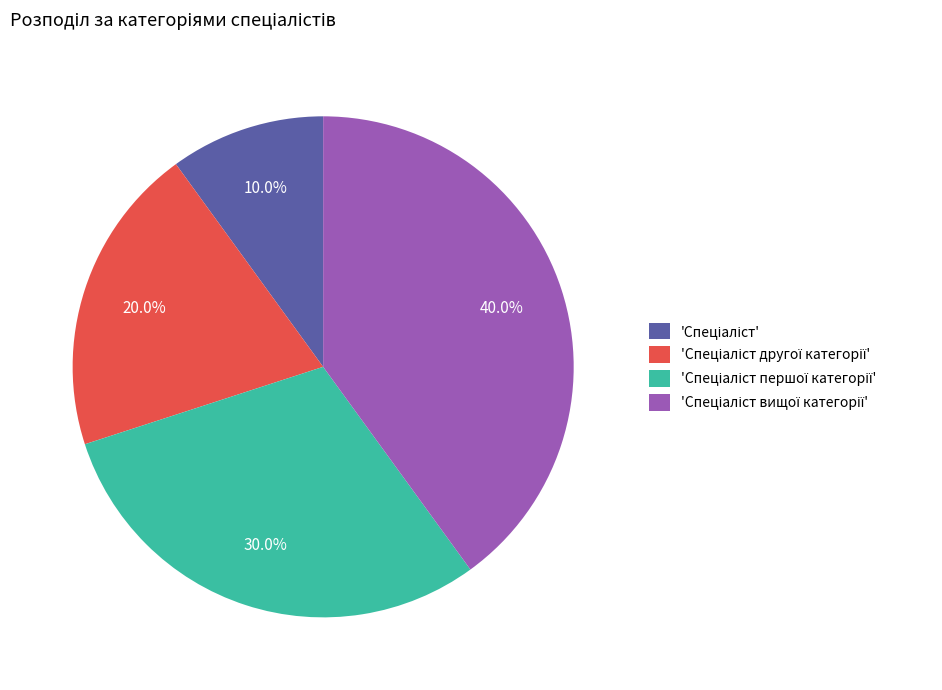

Does any single category account for the majority?

No